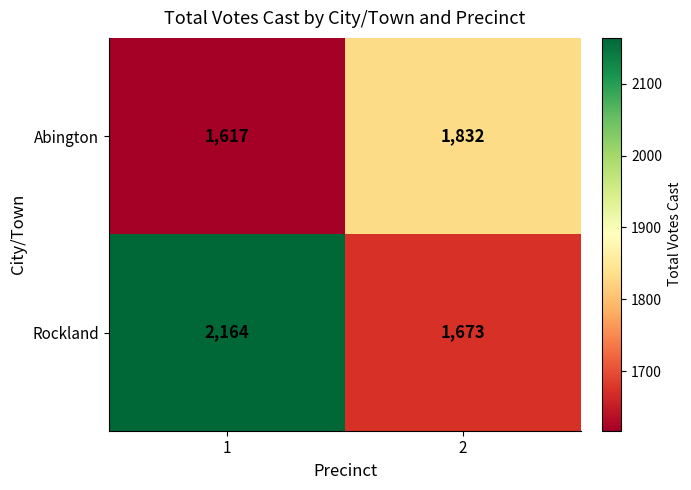

What is the sum of the Abington values at 2 and 1?

3449